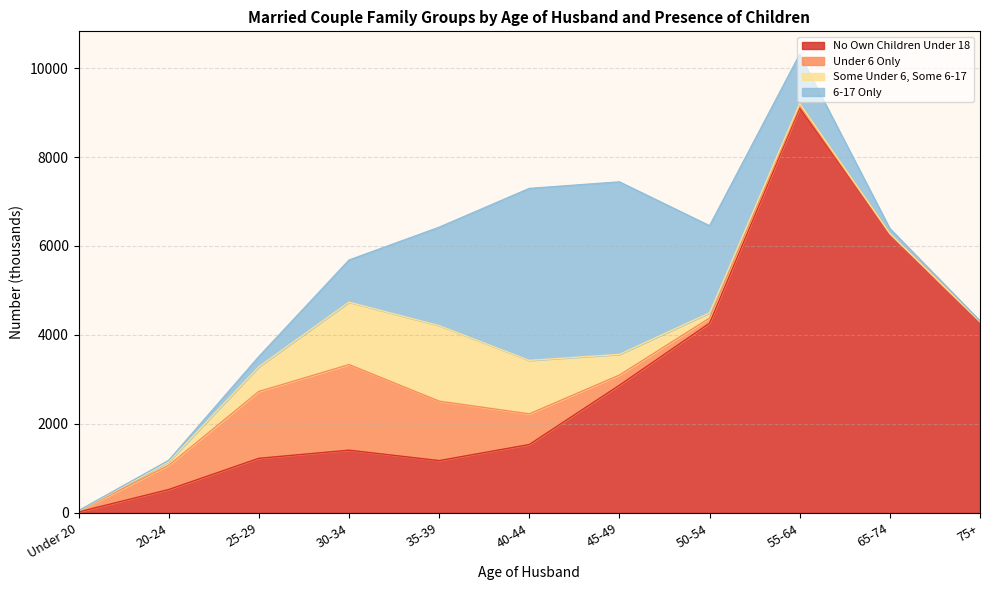

What is the spread (max minus min) of values at 75+?

4287